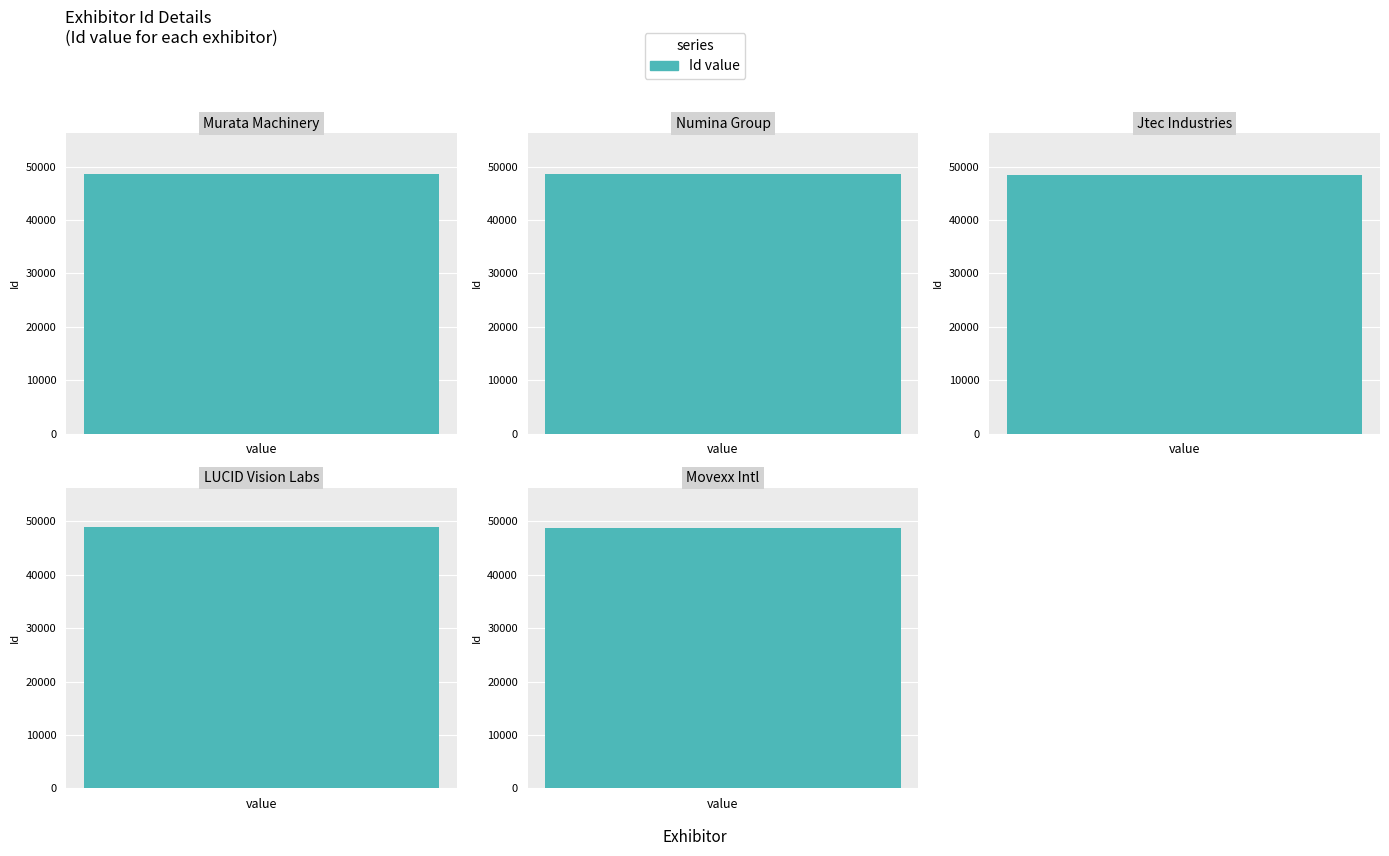

Between Movexx International B.V. and LUCID Vision Labs, Inc., which is larger?

LUCID Vision Labs, Inc.